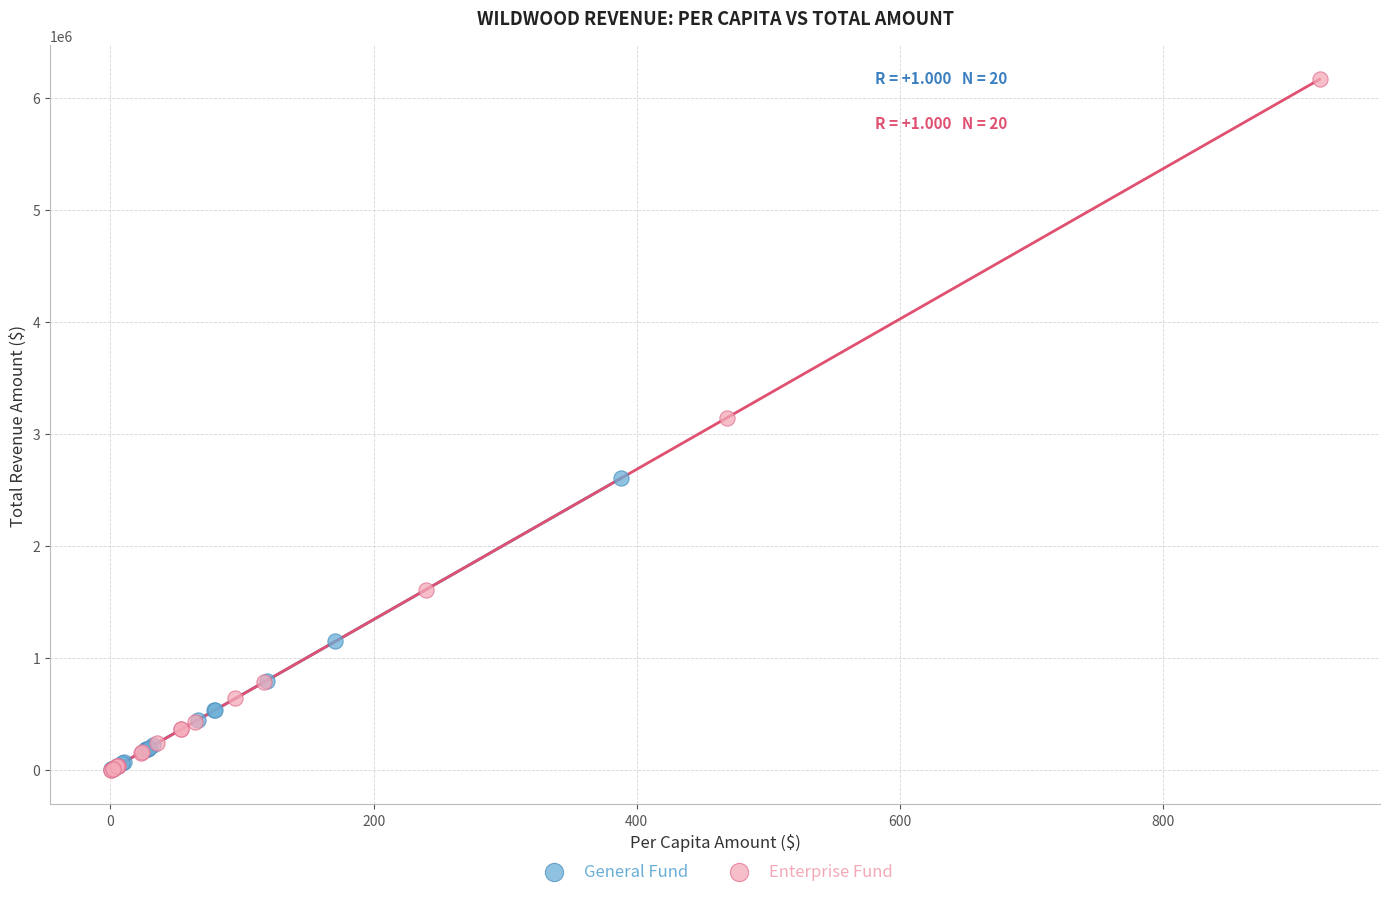

Which series reaches the maximum Y coordinate?

Enterprise Fund